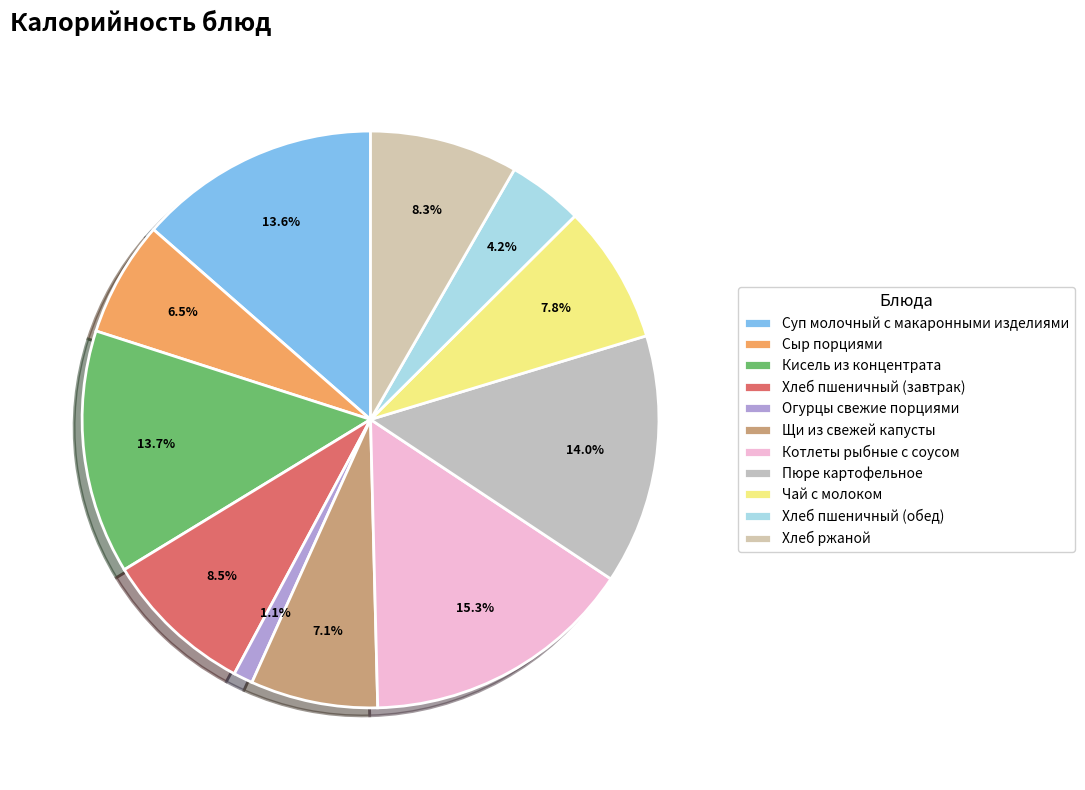

Does any single category account for the majority?

No